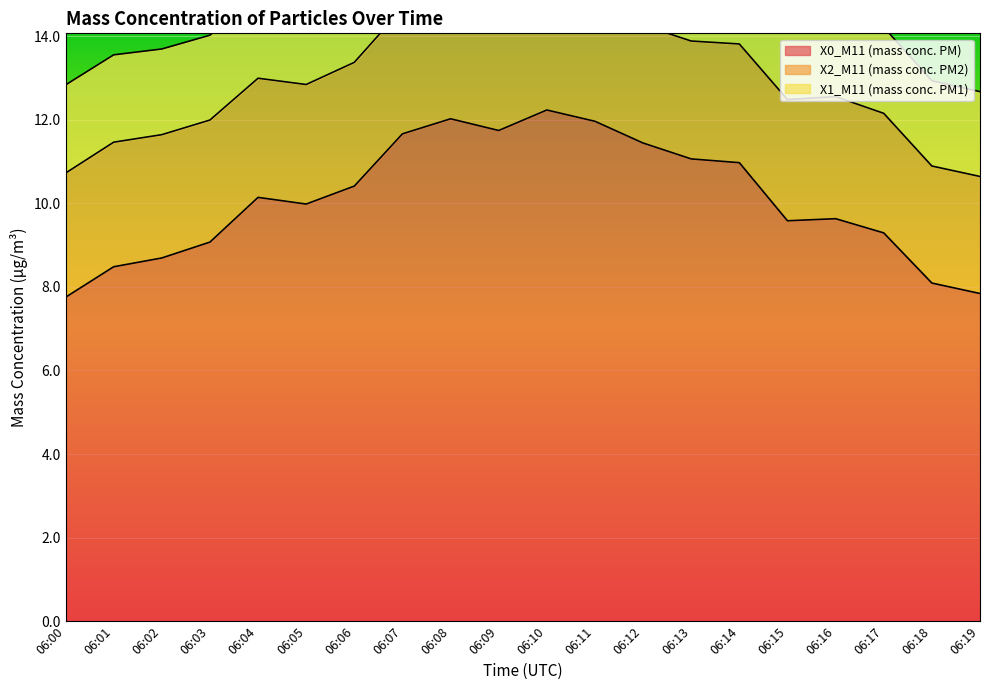

At which category is the sum across all series the highest?

06:10